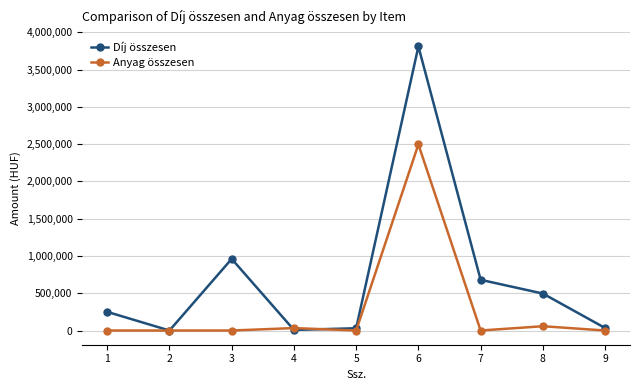

Count the number of data series in this chart.

2